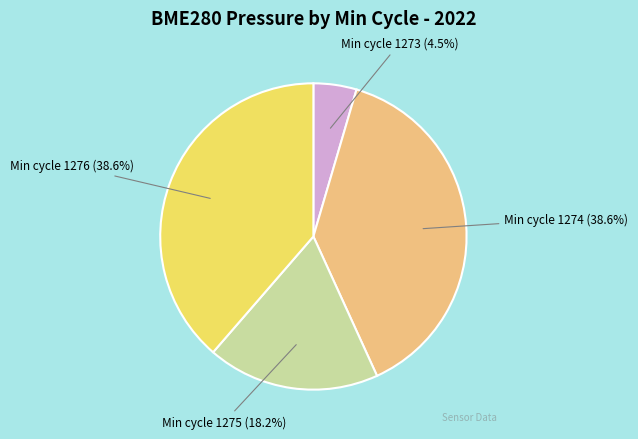

How many slices are in this pie chart?

4